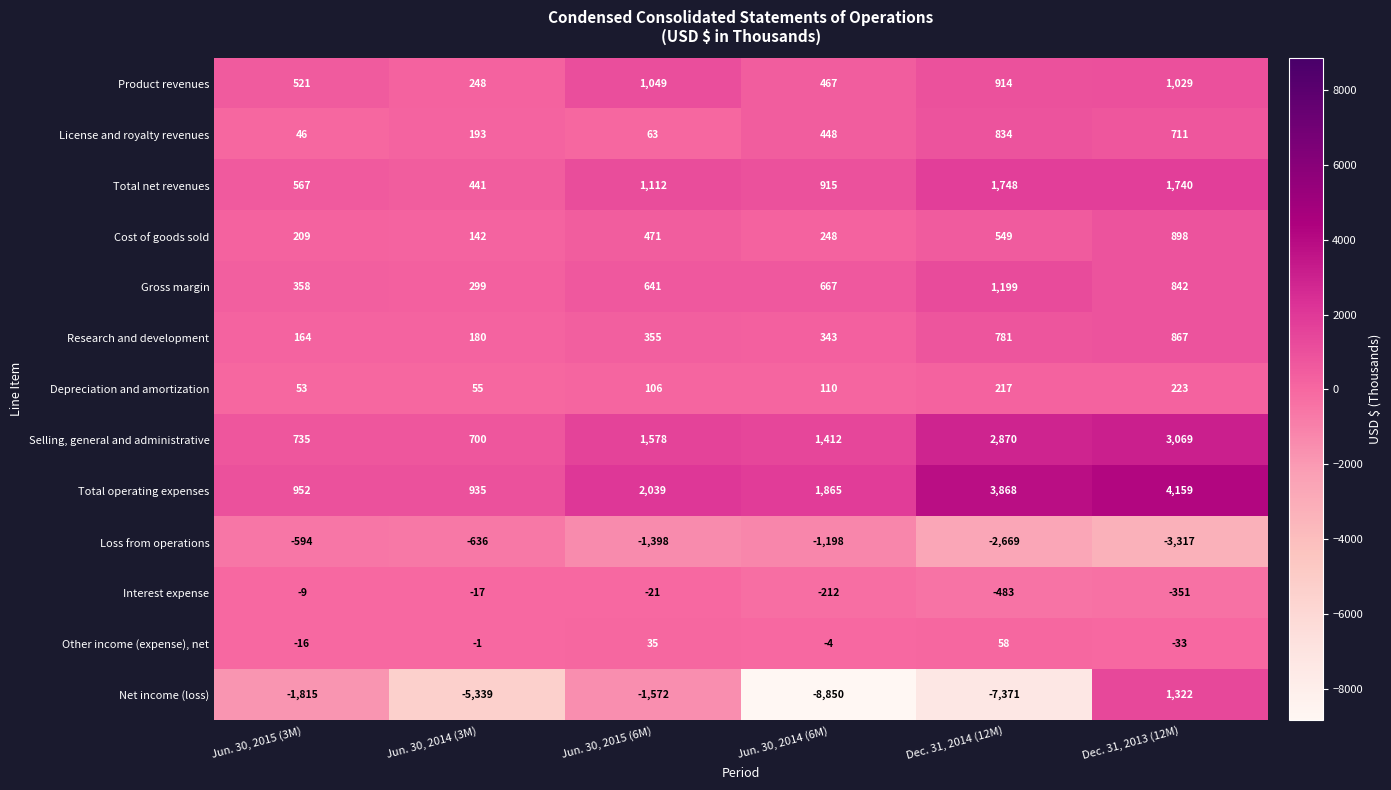

What is the sum of all Net income (loss) values?

-23625